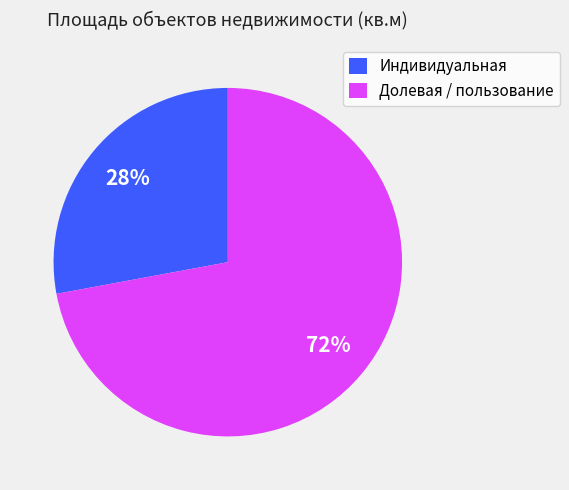

Count the number of slices in the pie.

2